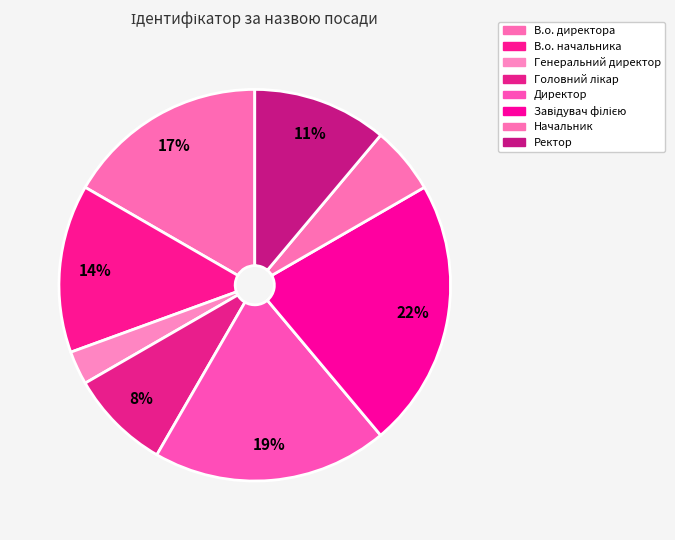

The Ректор slice represents 11% of the pie. True or false?

True